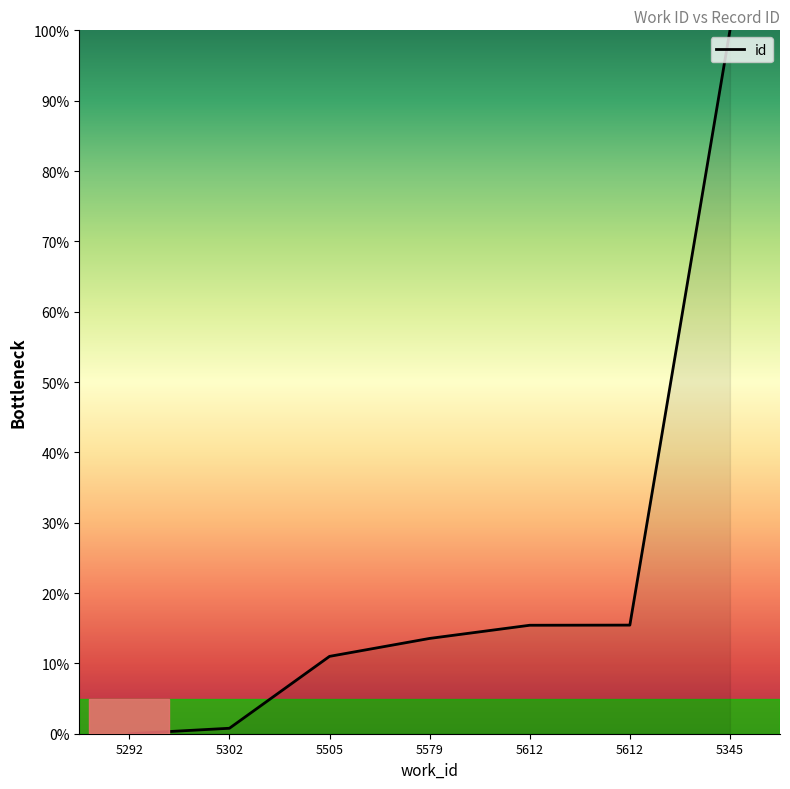

How many categories are shown in the chart?

7